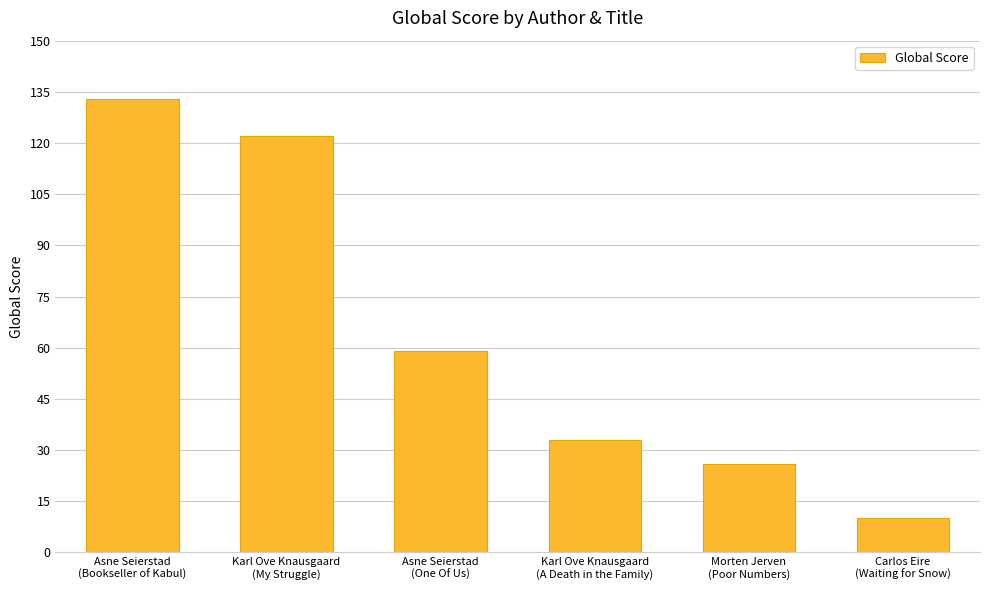

What is the sum of the values at Morten Jerven
(Poor Numbers) and Asne Seierstad
(Bookseller of Kabul)?

159